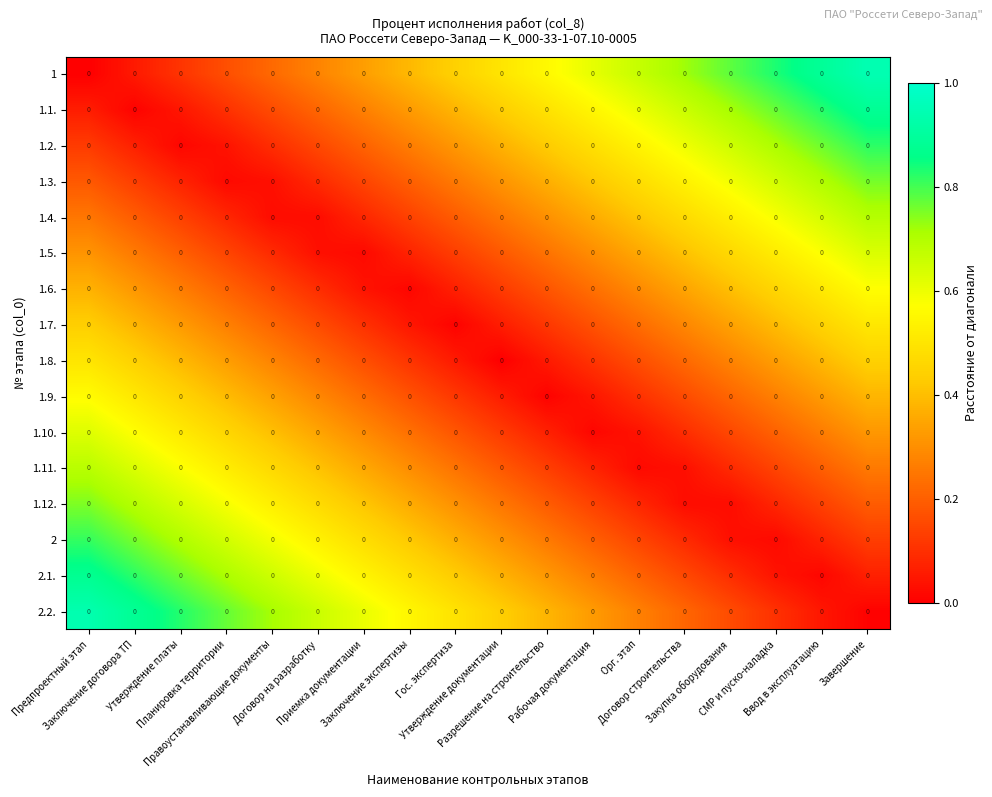

Which label corresponds to the smallest value in the chart?

Предпроектный этап